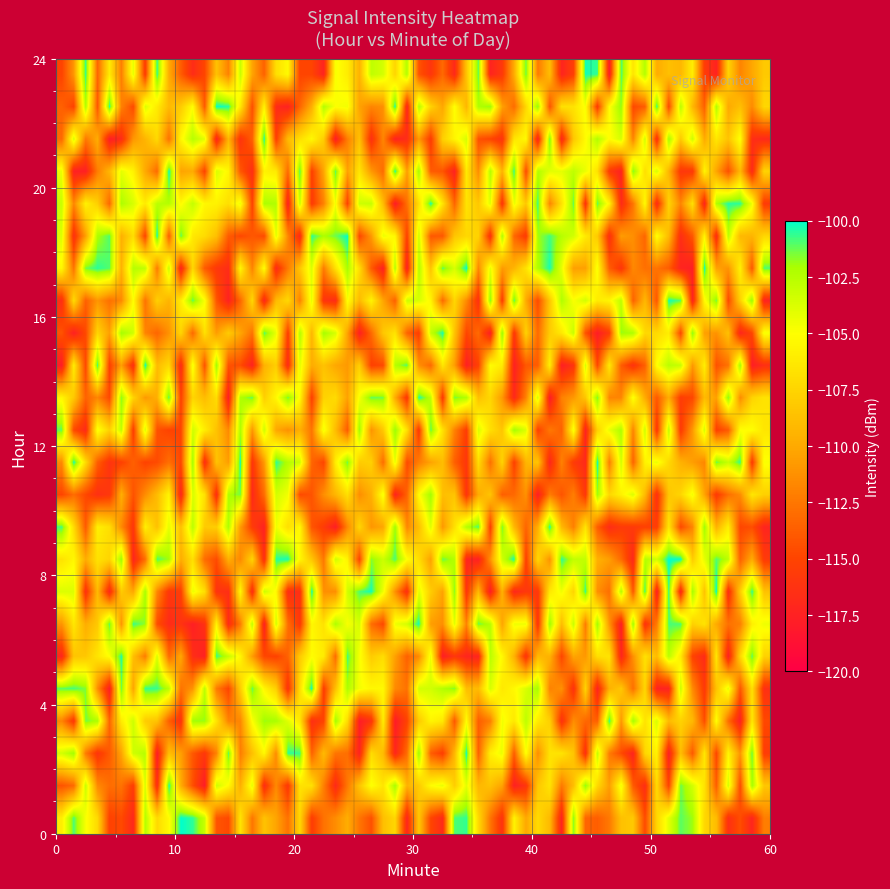

Which series has the largest total across all categories?

23